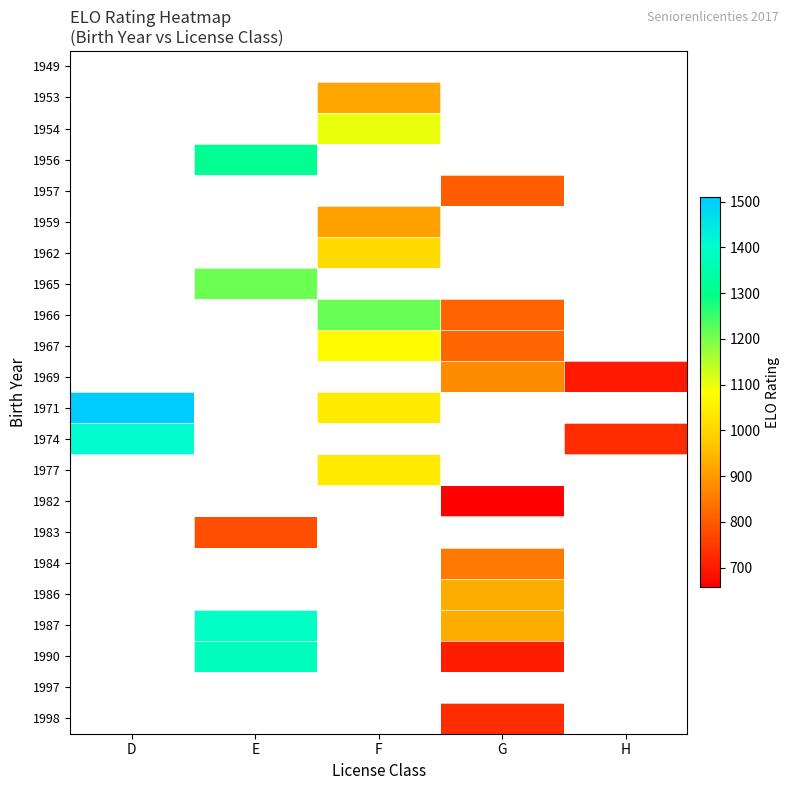

How many distinct data groups are displayed?

22